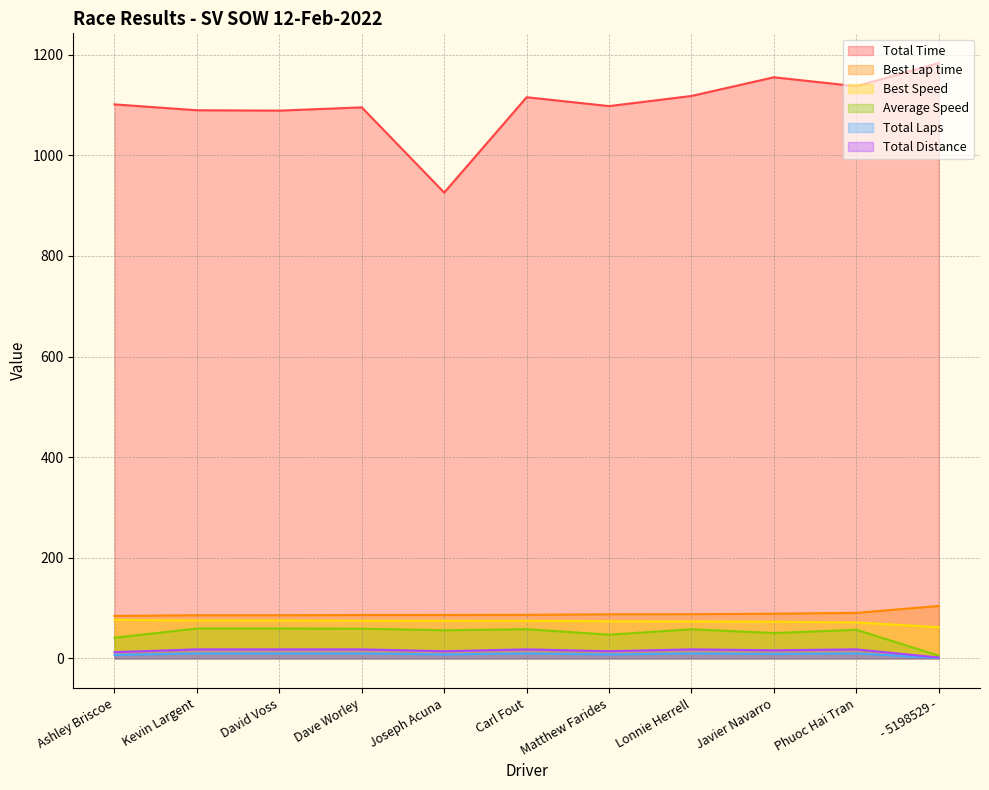

Is the value of Best Speed at Ashley Briscoe greater than the value of Best Lap time at David Voss?

No